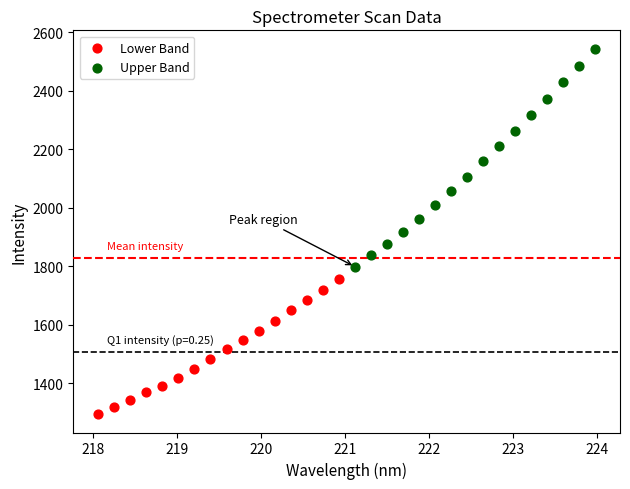

Which series contains the lowest Y value?

Lower Band